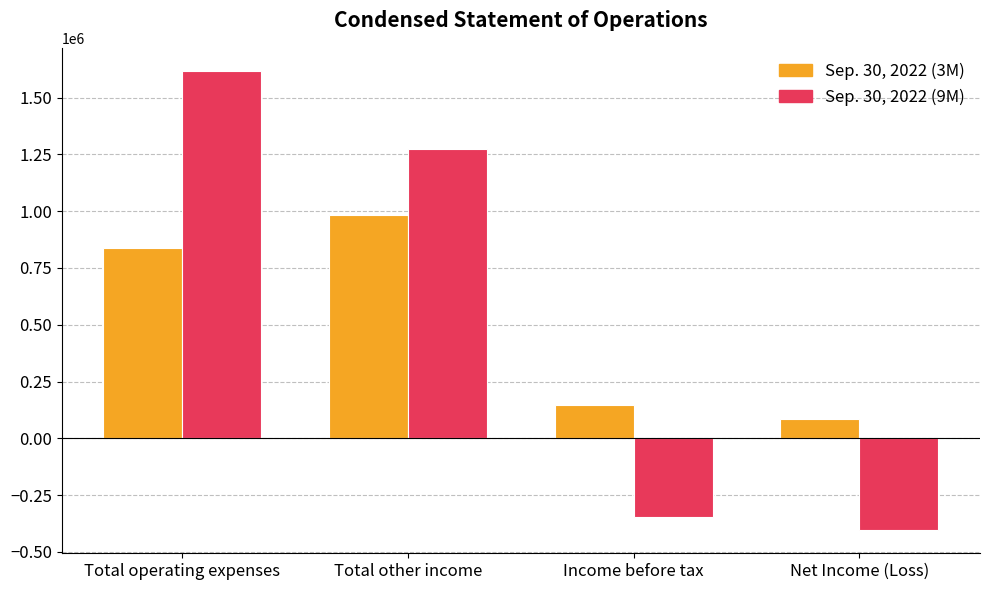

Reading left to right, list all the values displayed in this chart.

Sep. 30, 2022 (3M): Total operating expenses=836685	Total other income=981651	Income before tax=144966	Net Income (Loss)=84505
Sep. 30, 2022 (9M): Total operating expenses=1618042	Total other income=1273442	Income before tax=-344600	Net Income (Loss)=-405061